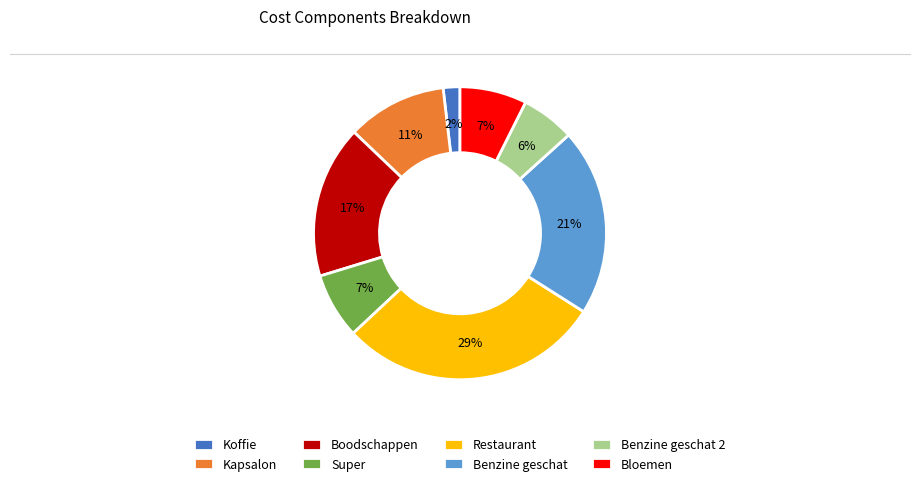

Which has a higher value, Bloemen or Koffie?

Bloemen